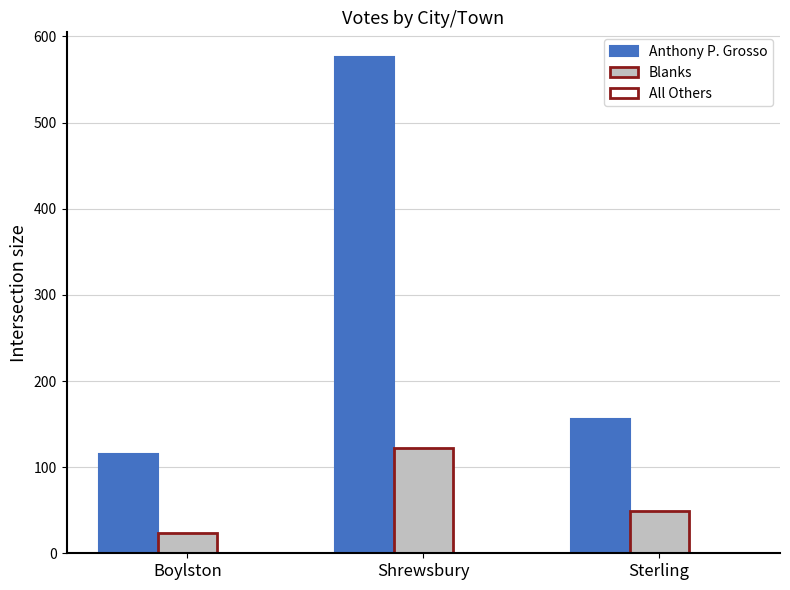

List the series in order of their overall mean, lowest first.

Blanks, Anthony P. Grosso